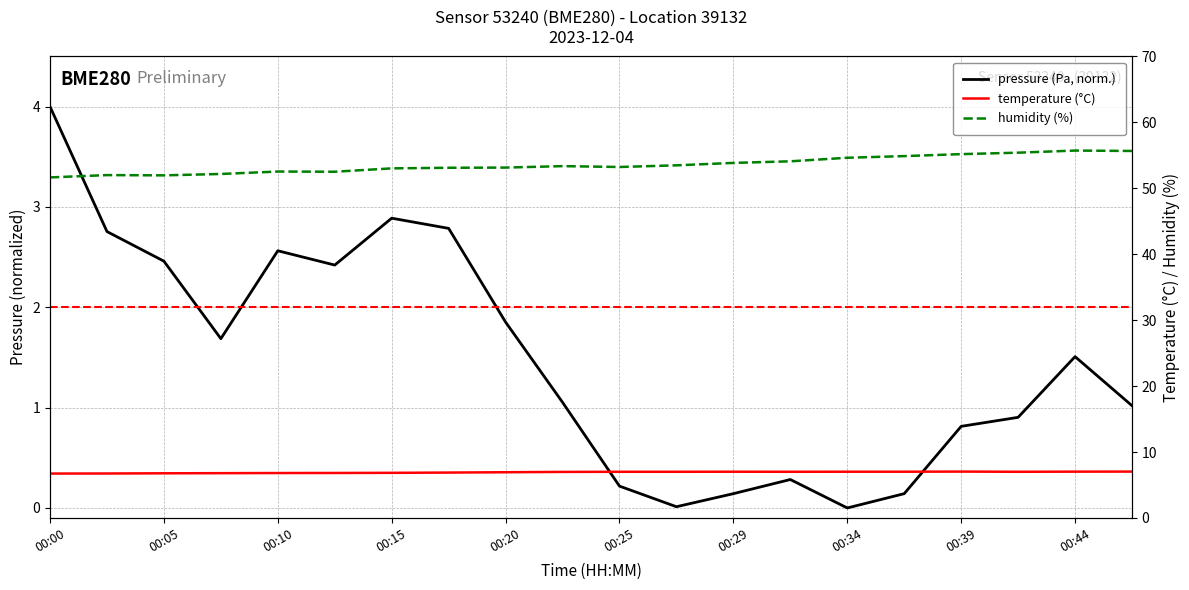

Is the value of humidity at 00:20 greater than the value of pressure at 00:03?

Yes